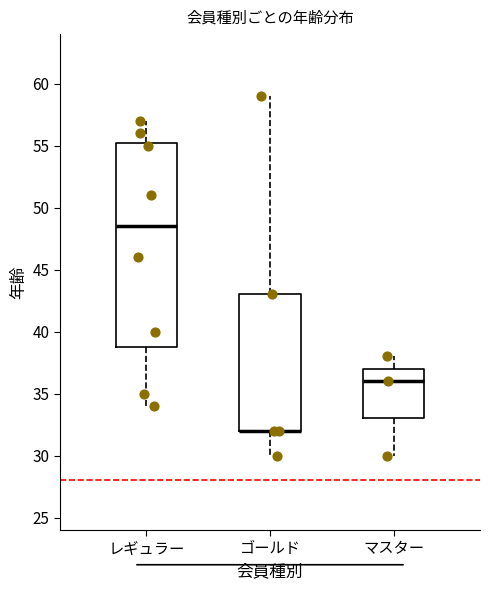

Where does the lower whisker of the box for ゴールド end on the y-axis? The values are not printed on the chart, so give them approximately, as read against the axis.

30.0